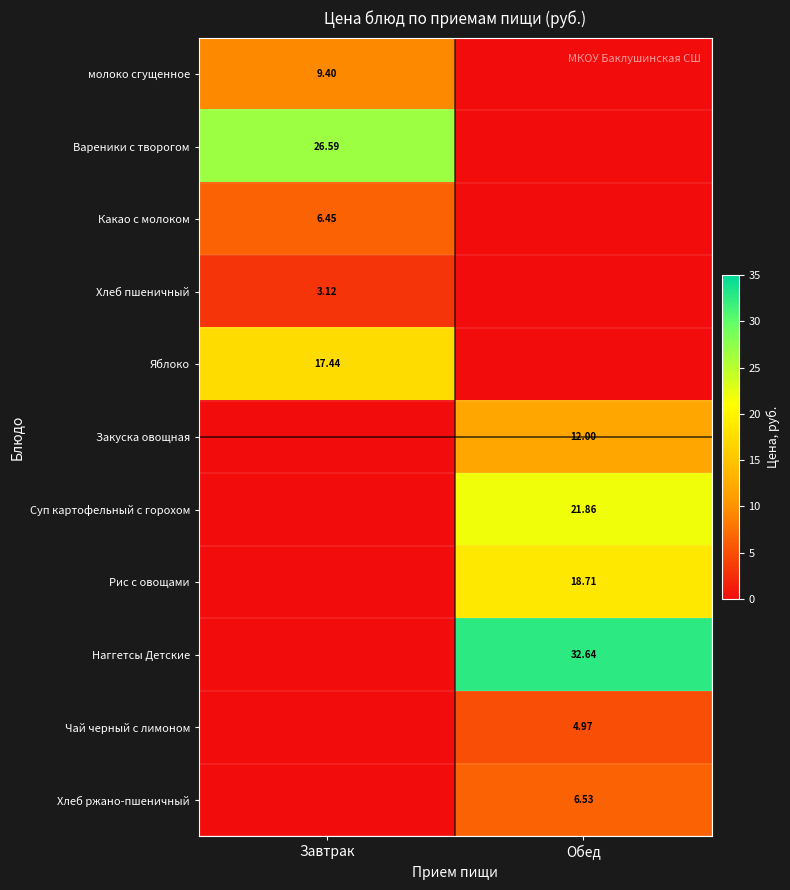

Where does the Суп картофельный с горохом series first go above 21?

Обед